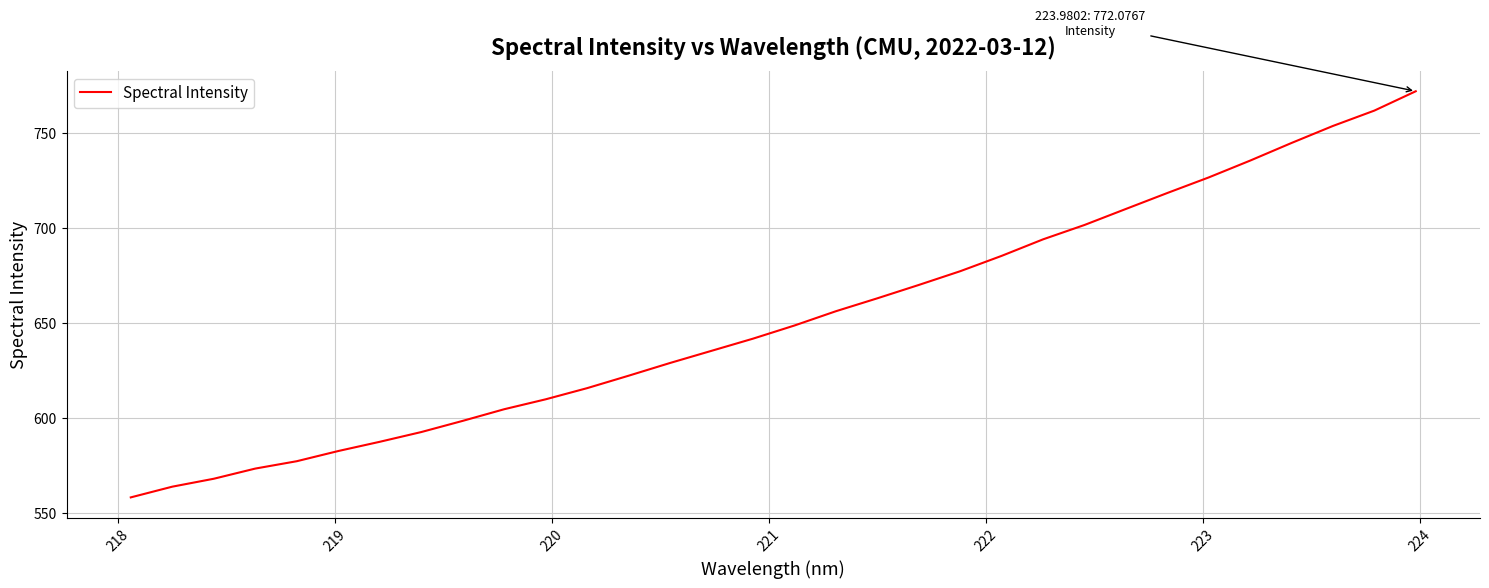

What is the greatest value displayed?

772.1